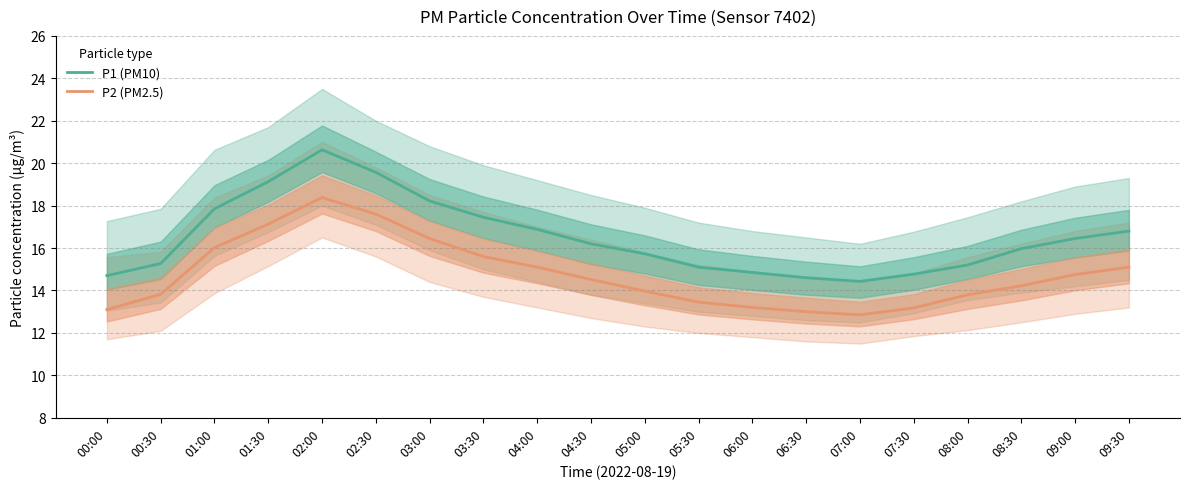

At how many categories does at least one series exceed 19?

3